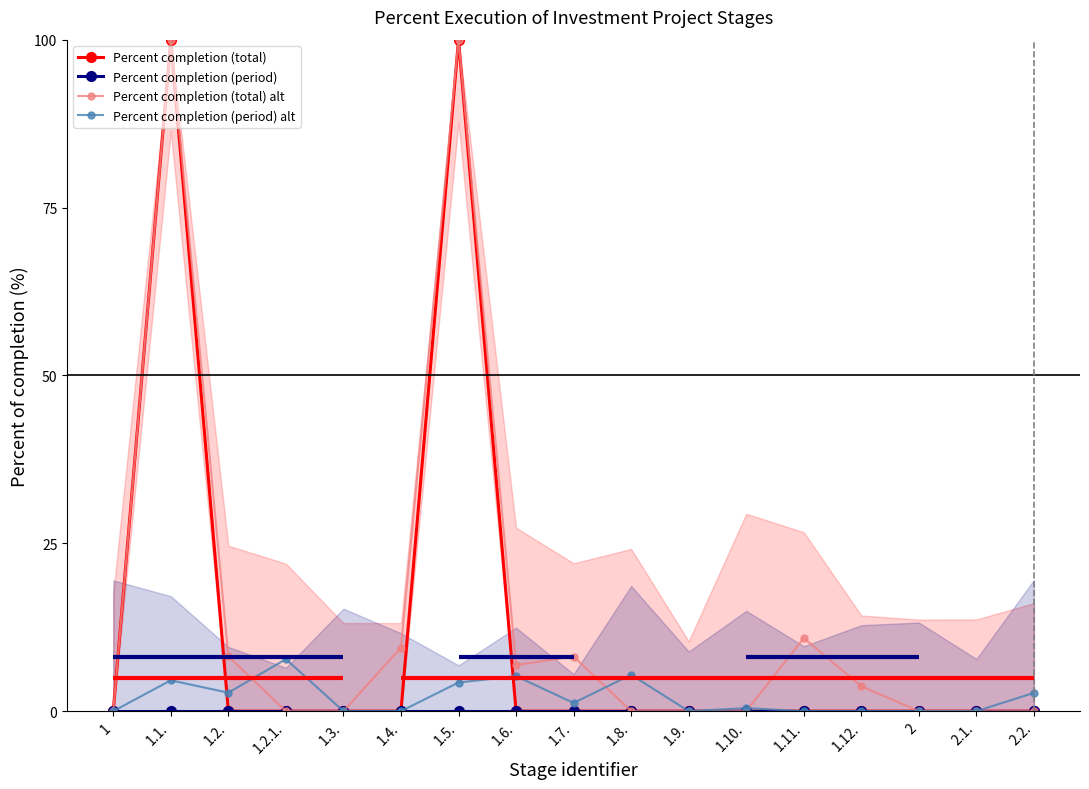

Rank the series at 1 from lowest to highest value.

Percent completion (total), Percent completion (period), Percent completion (total) alt, Percent completion (period) alt